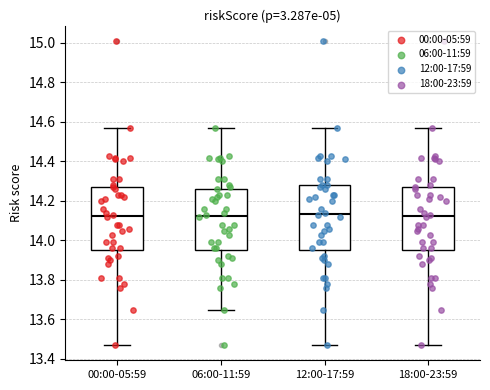

Reading left to right, read every box against the y-axis: the position of its median line, the range the box covers, and the ends of its whiskers. The values are not printed on the chart, so give them approximately, as read against the axis.

00:00-05:59: median 14.12, box 13.96 to 14.28, whiskers 13.48 to 14.58
06:00-11:59: median 14.12, box 13.96 to 14.26, whiskers 13.66 to 14.58
12:00-17:59: median 14.14, box 13.96 to 14.28, whiskers 13.48 to 14.58
18:00-23:59: median 14.12, box 13.96 to 14.28, whiskers 13.48 to 14.58